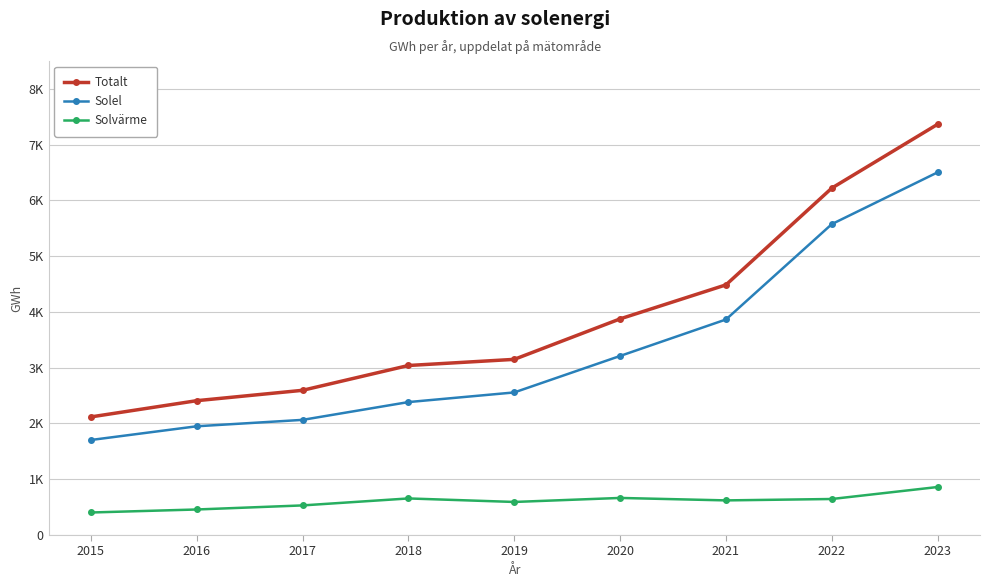

What are all the series names shown in the legend?

Totalt, Solel, Solvärme